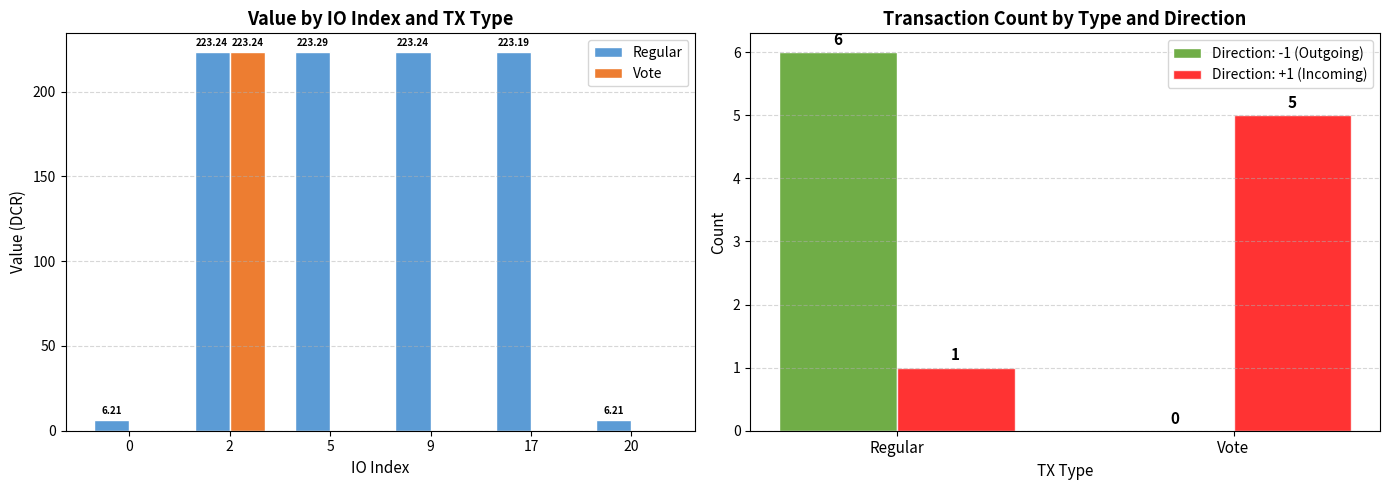

Is it true that Direction: +1 (Incoming) equals 7 at Vote?

False